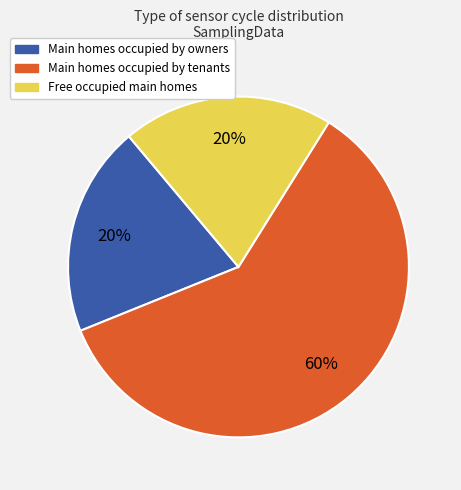

To the nearest percent, what is the difference between the largest and smallest slice percentages?

40%